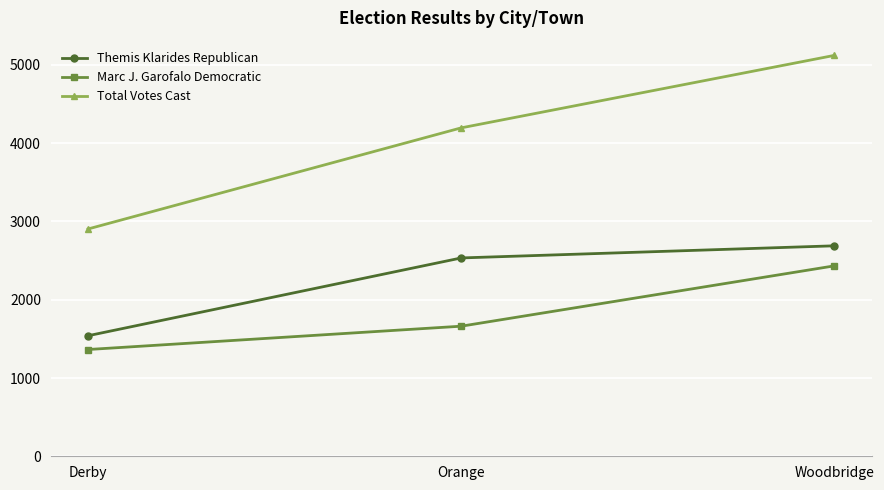

True or false: Total Votes Cast has a value of 4196 at Orange.

True